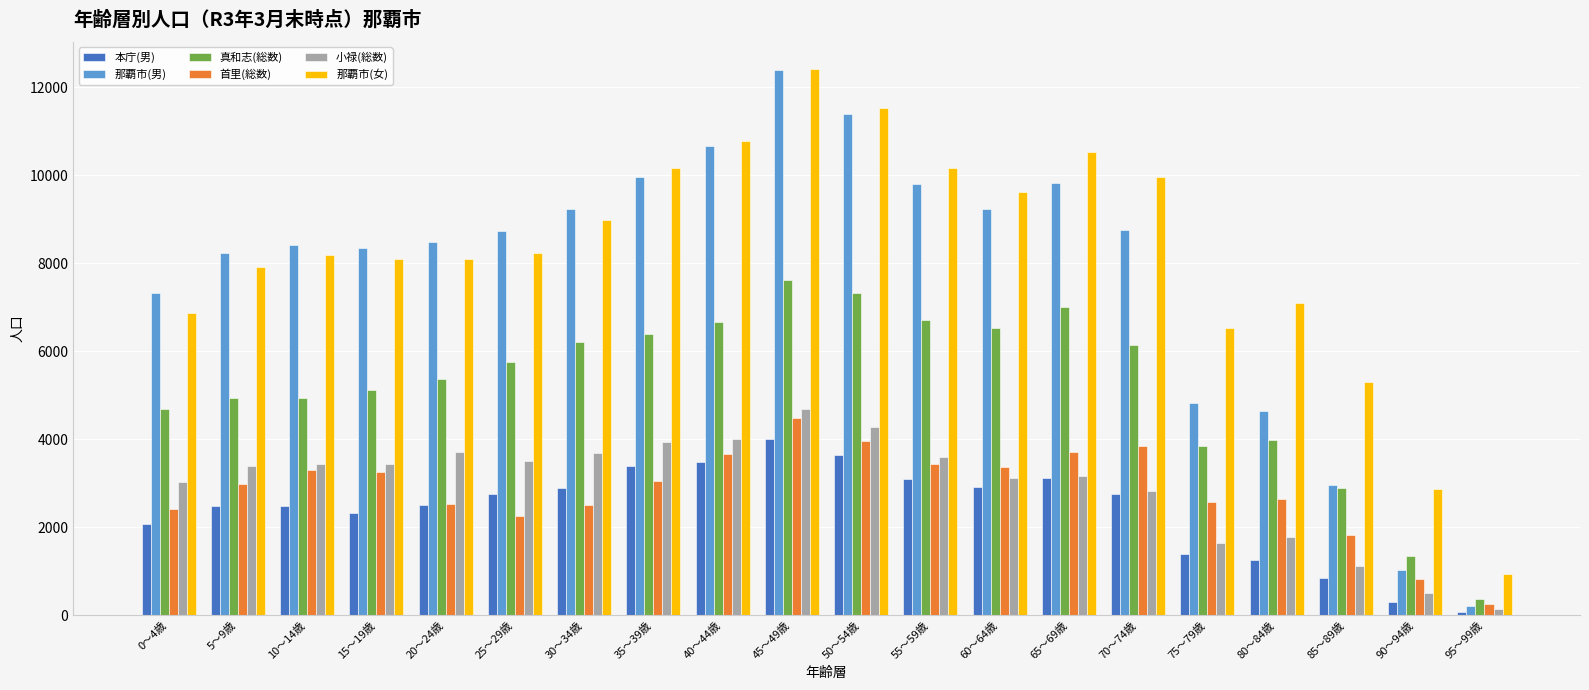

Count the number of data series in this chart.

6